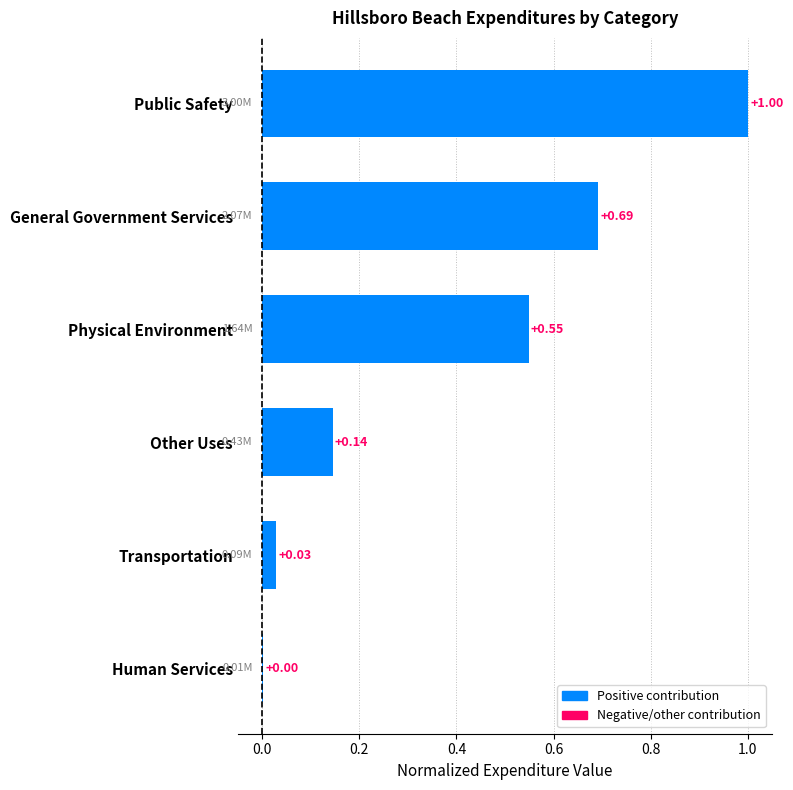

At which label is the value closest to 0?

Human Services